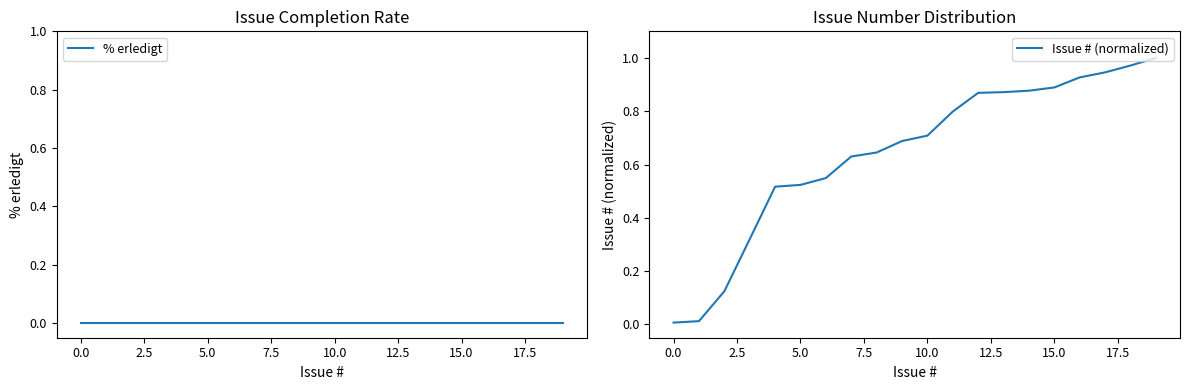

What is the average value of the Issue # (normalized) series?

0.6